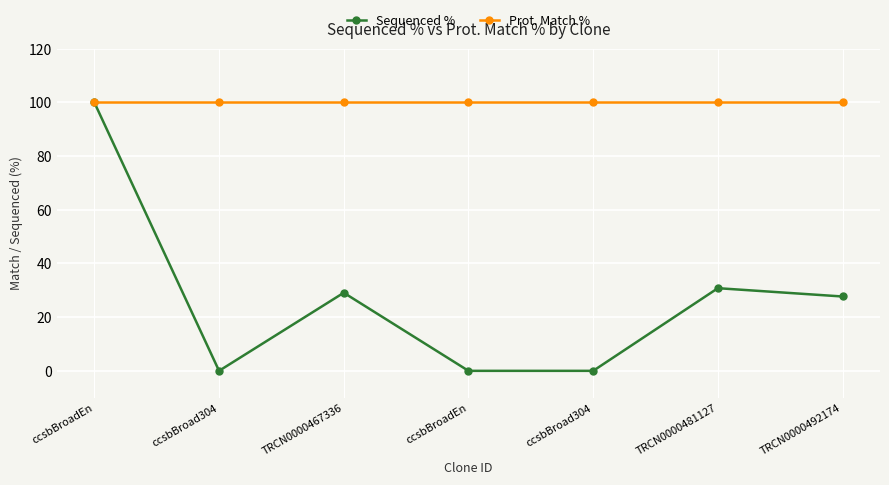

At which label does Prot. Match % reach its minimum?

ccsbBroadEn